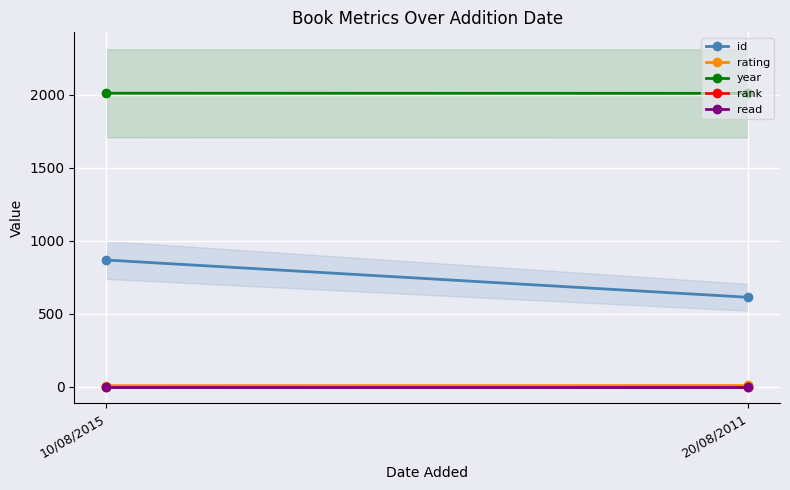

Is it true that rank equals 2 at 10/08/2015?

False